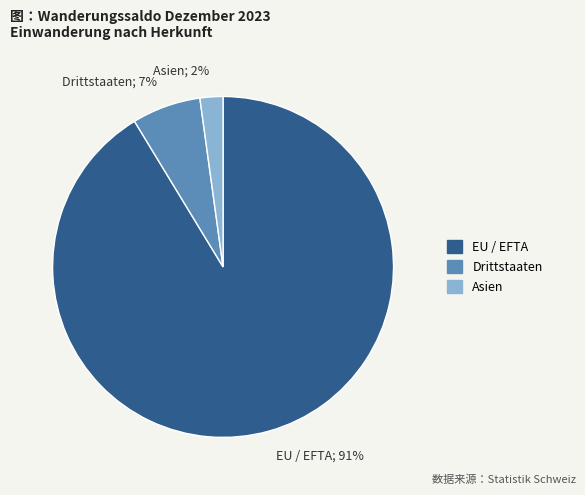

Do EU / EFTA; 91% and Drittstaaten; 7% together represent more than half of the pie?

Yes